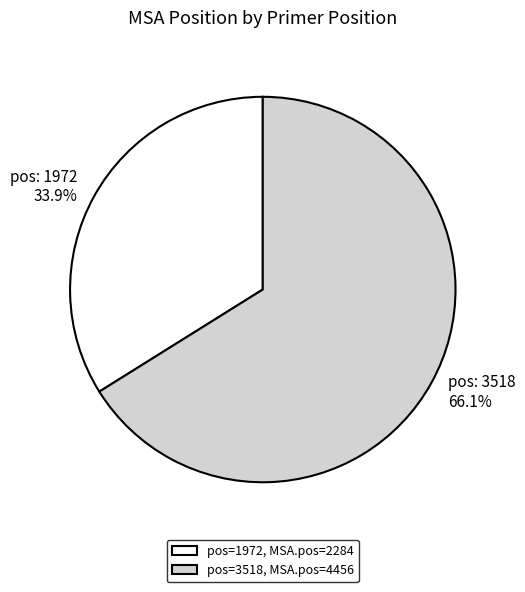

Which slice represents more than half of the pie?

pos=3518, MSA.pos=4456